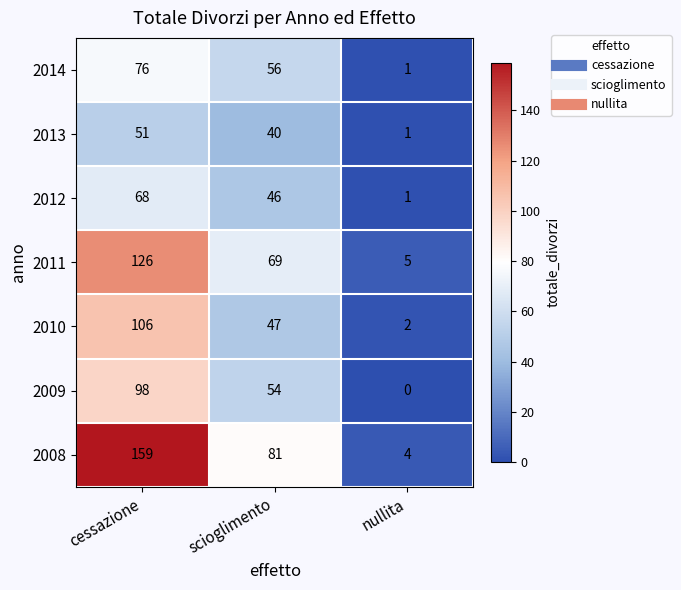

At which label is 2009 closest to 49?

scioglimento